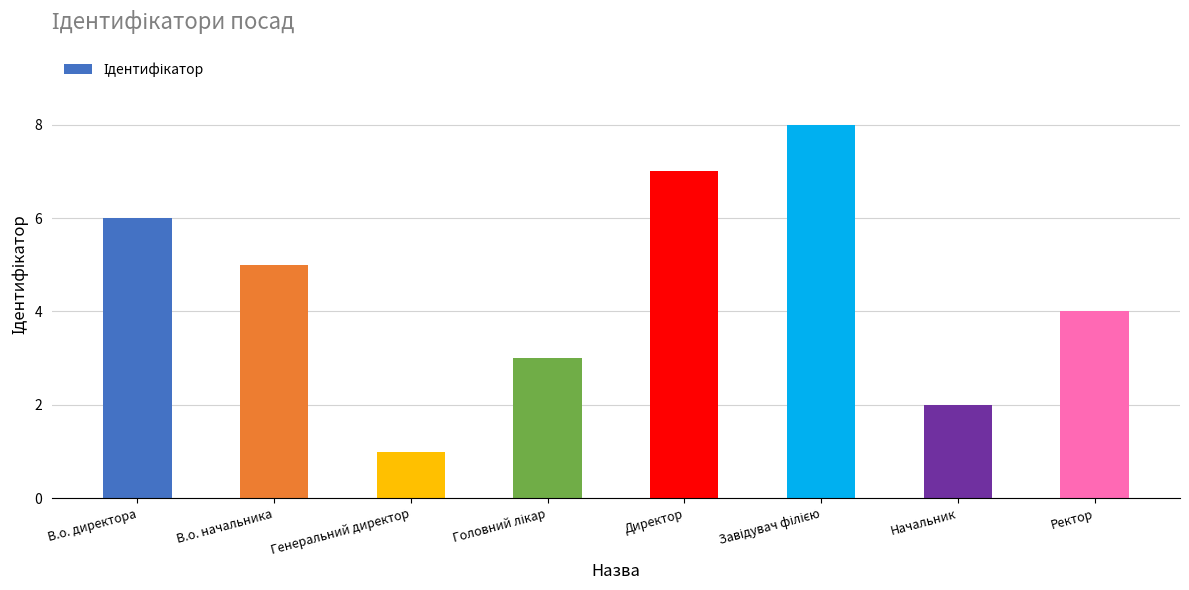

At which category does the chart reach its minimum across all series?

Генеральний директор